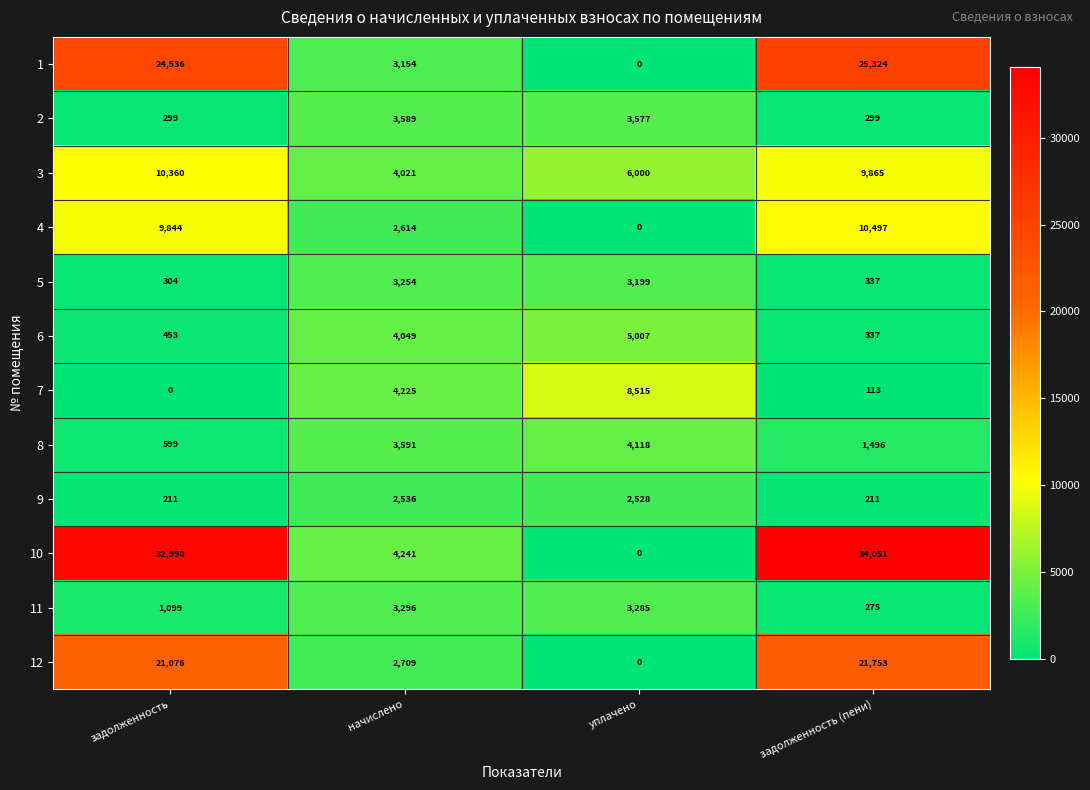

What is the difference between the highest and lowest values at уплачено?

8515